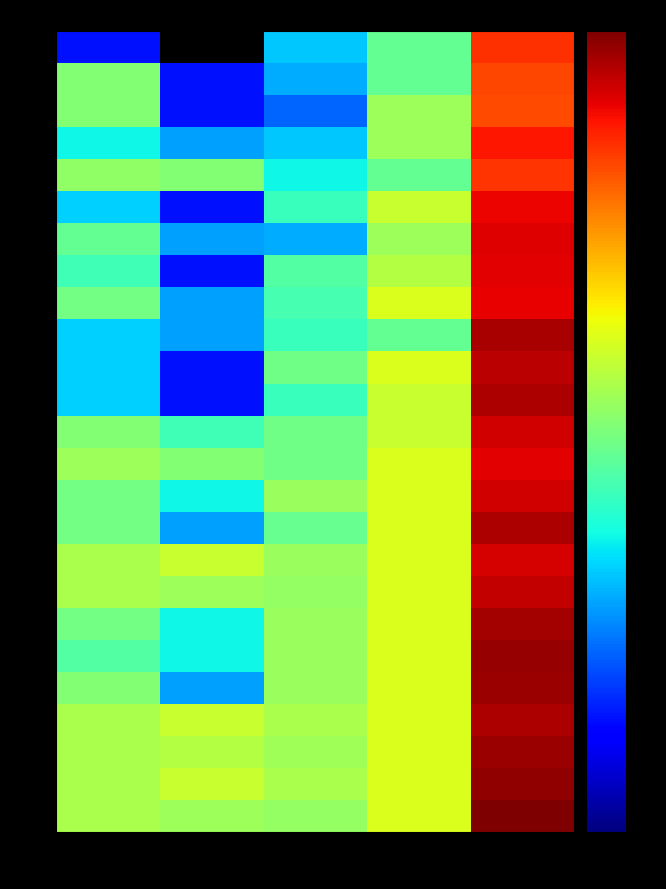

At which category is the sum across all series the highest?

Проект